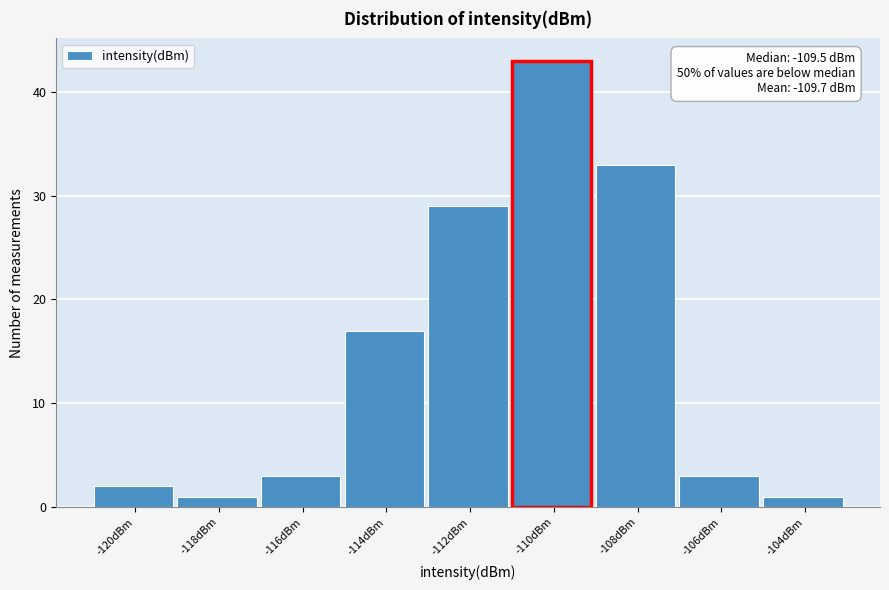

Reading left to right, extract all data points from this chart.

-120dBm=2	-118dBm=1	-116dBm=3	-114dBm=17	-112dBm=29	-110dBm=43	-108dBm=33	-106dBm=3	-104dBm=1